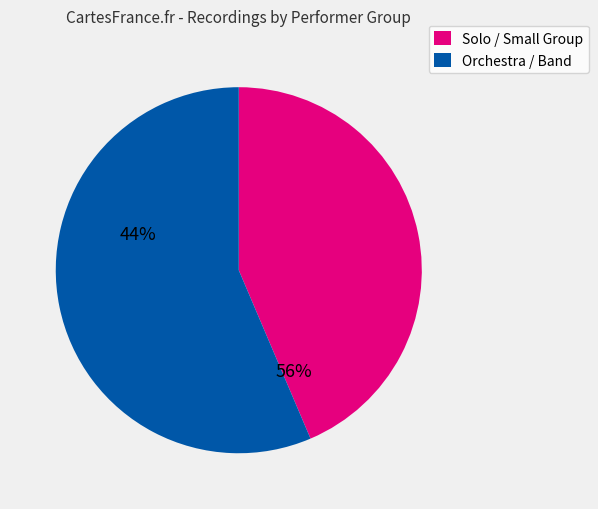

Is there any slice that represents more than half of the pie?

Yes